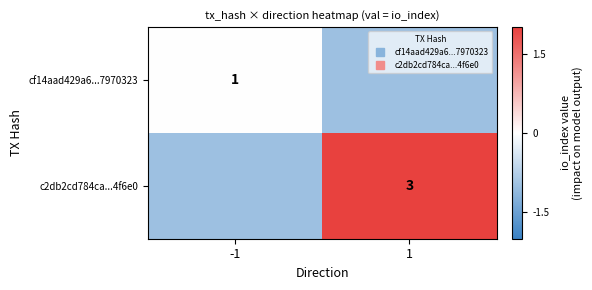

Which category has the highest value in the c2db2cd784ca...4f6e0 series?

1